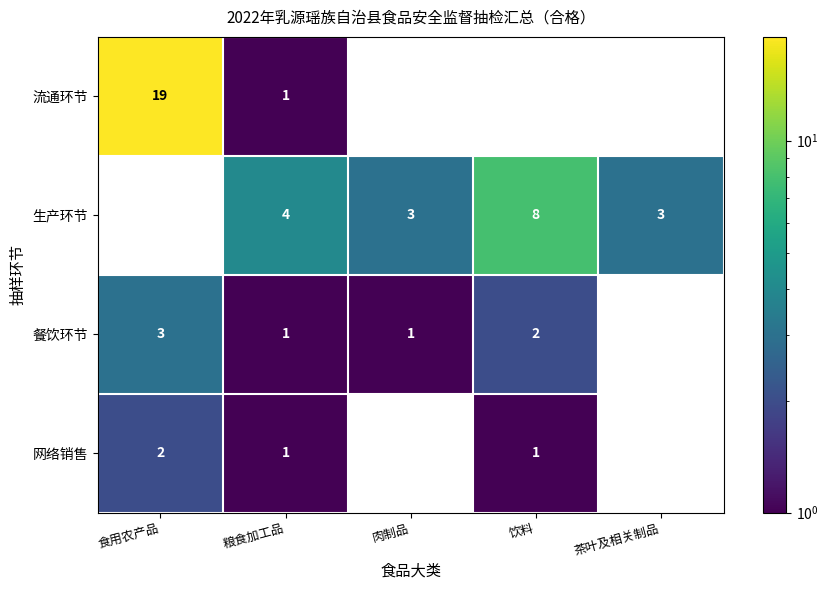

What is the sum of all 餐饮环节 values?

7